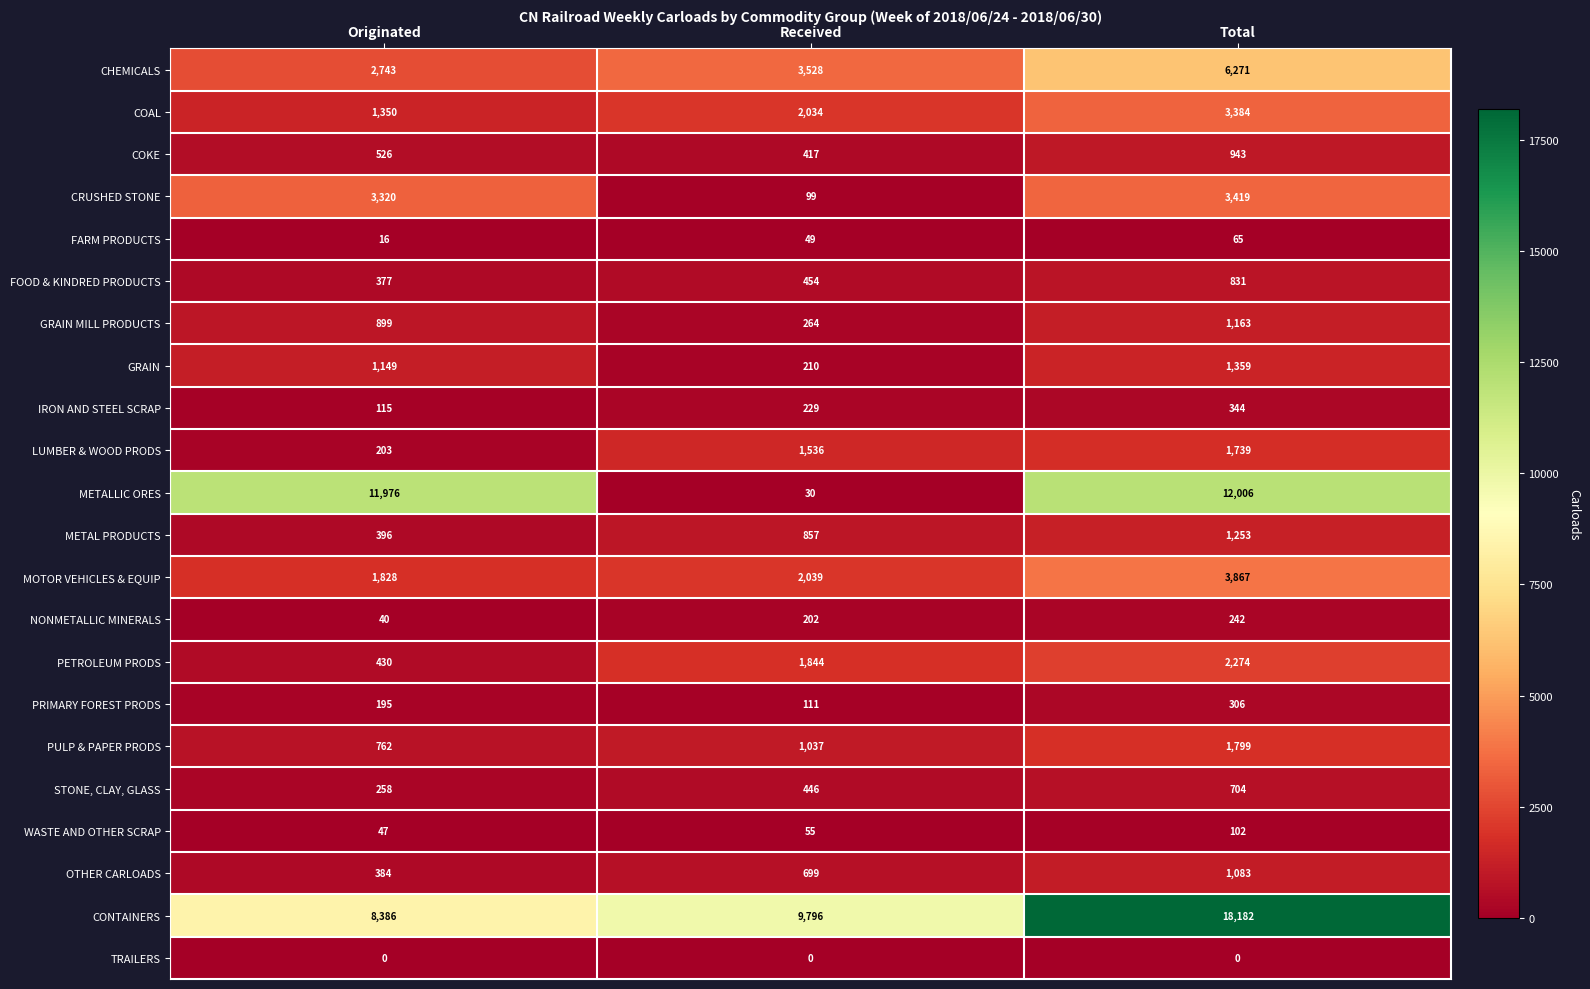

Rank the categories by STONE, CLAY, GLASS value from highest to lowest.

Total, Received, Originated